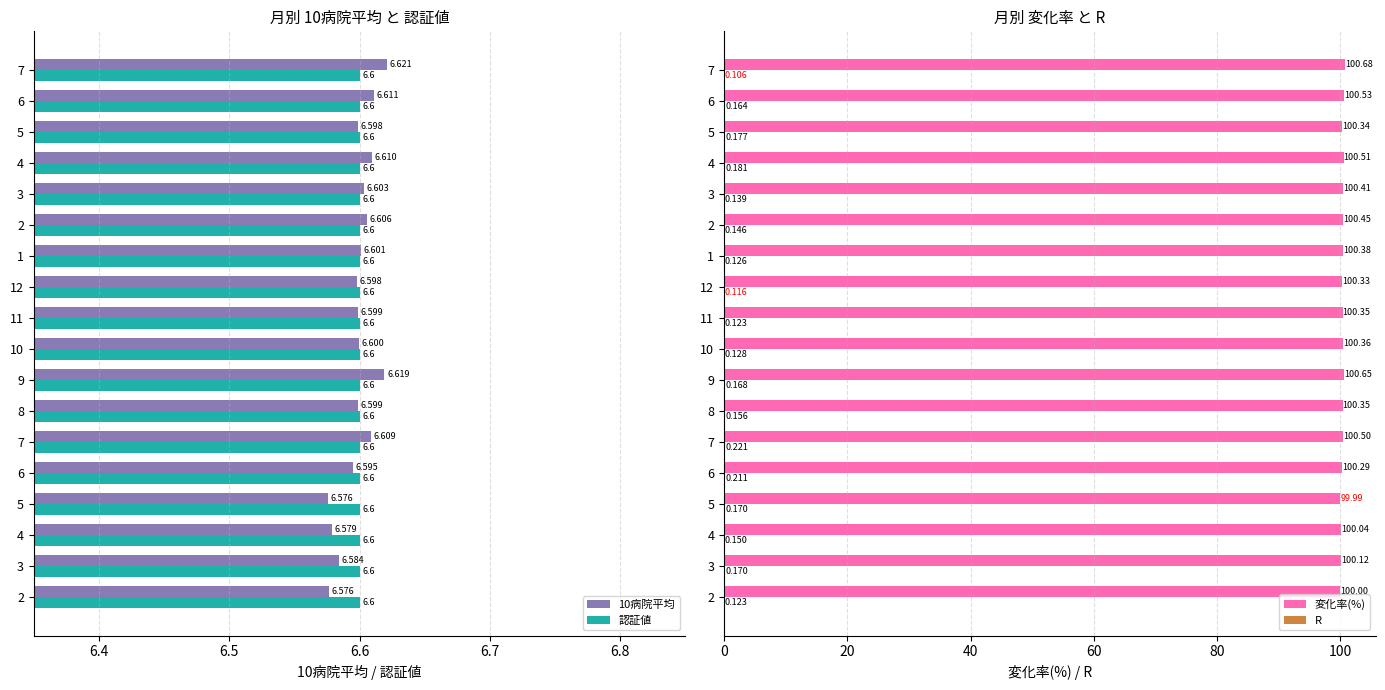

Is the value of R at 6 greater than the value of 10病院平均 at 11?

No